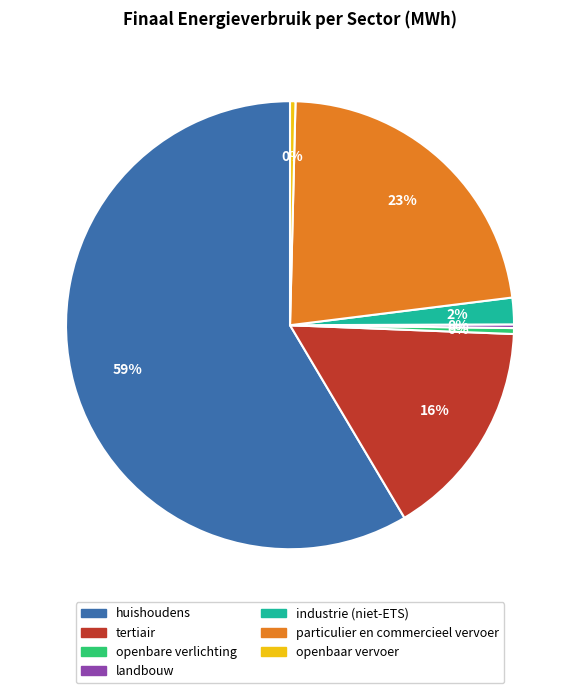

Do huishoudens and particulier en commercieel vervoer together represent more than half of the pie?

Yes